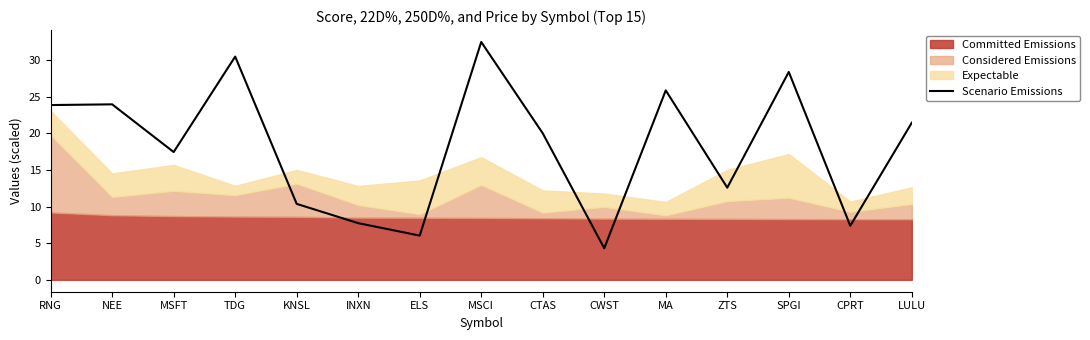

What is the value of the 5th point from the left?

10.4